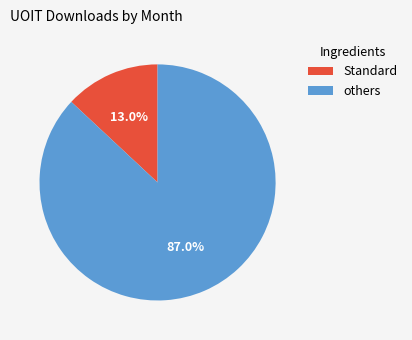

What portion of the pie excludes Standard?

87.0%